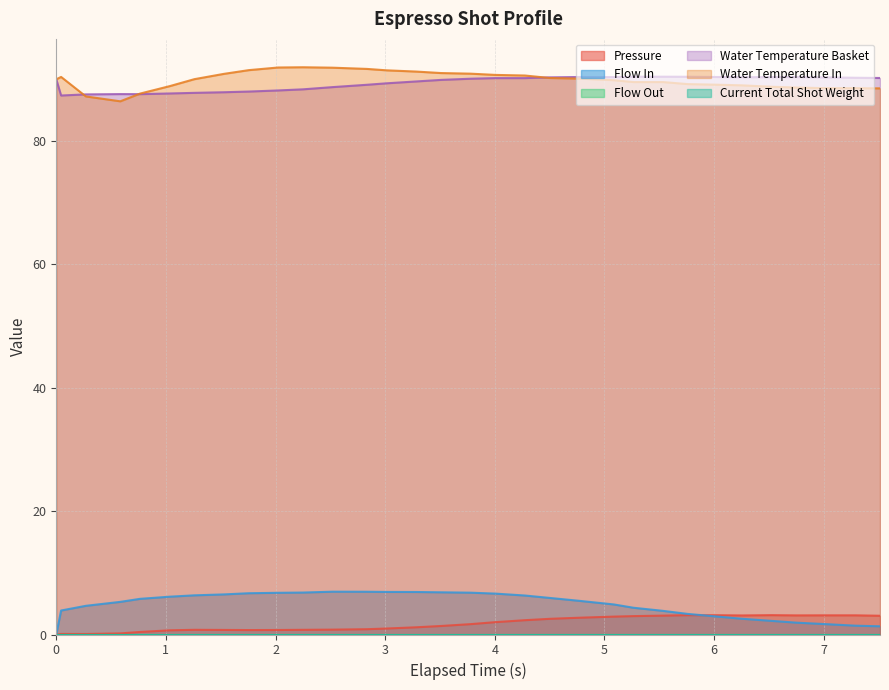

In pressure, how many points are lower than both neighbors (excluding endpoints)?

4